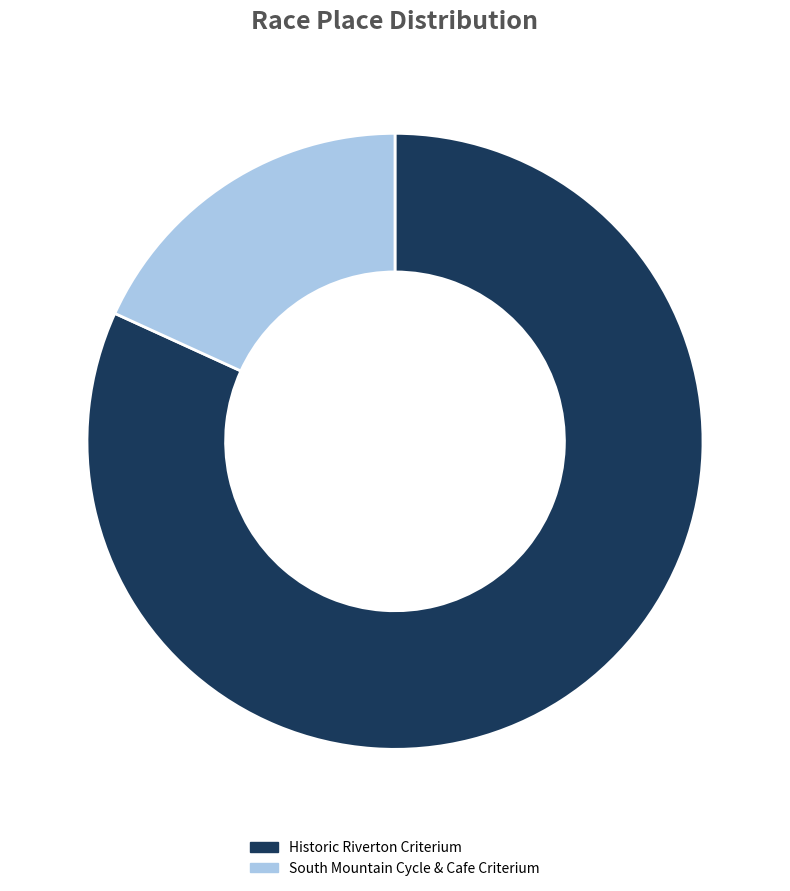

Does South Mountain Cycle & Cafe Criterium account for over 50% of the chart?

No